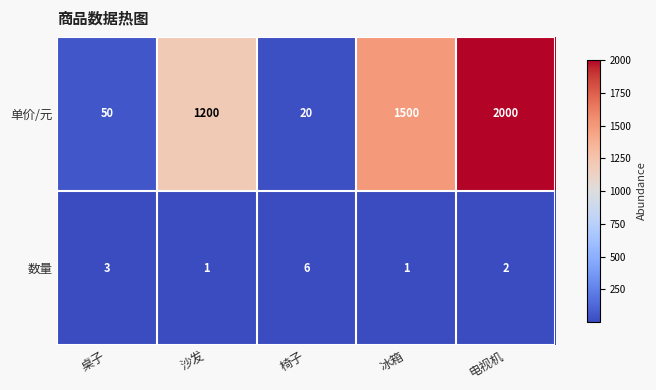

What is the sum of the 单价/元 values at 沙发 and 椅子?

1220